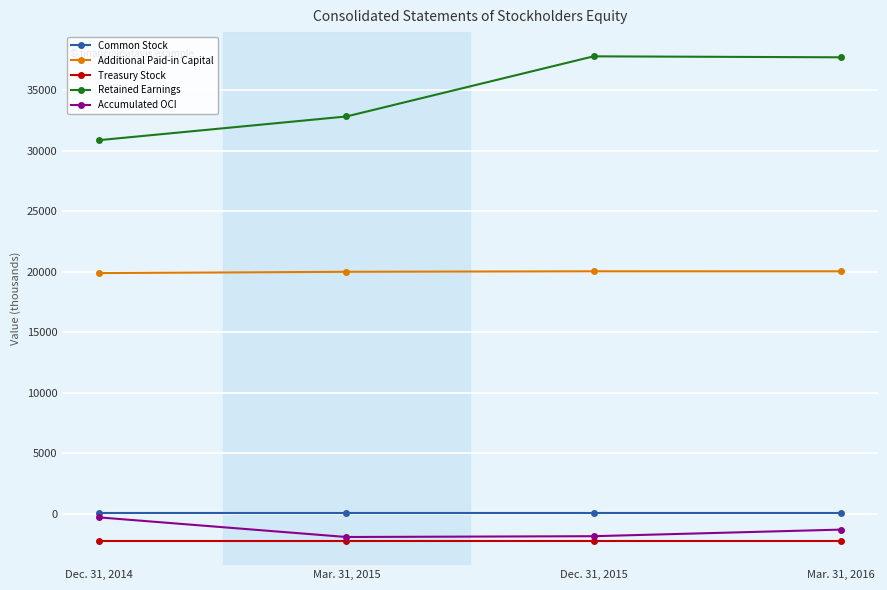

True or false: Additional Paid-in Capital and Treasury Stock cross at least once.

False